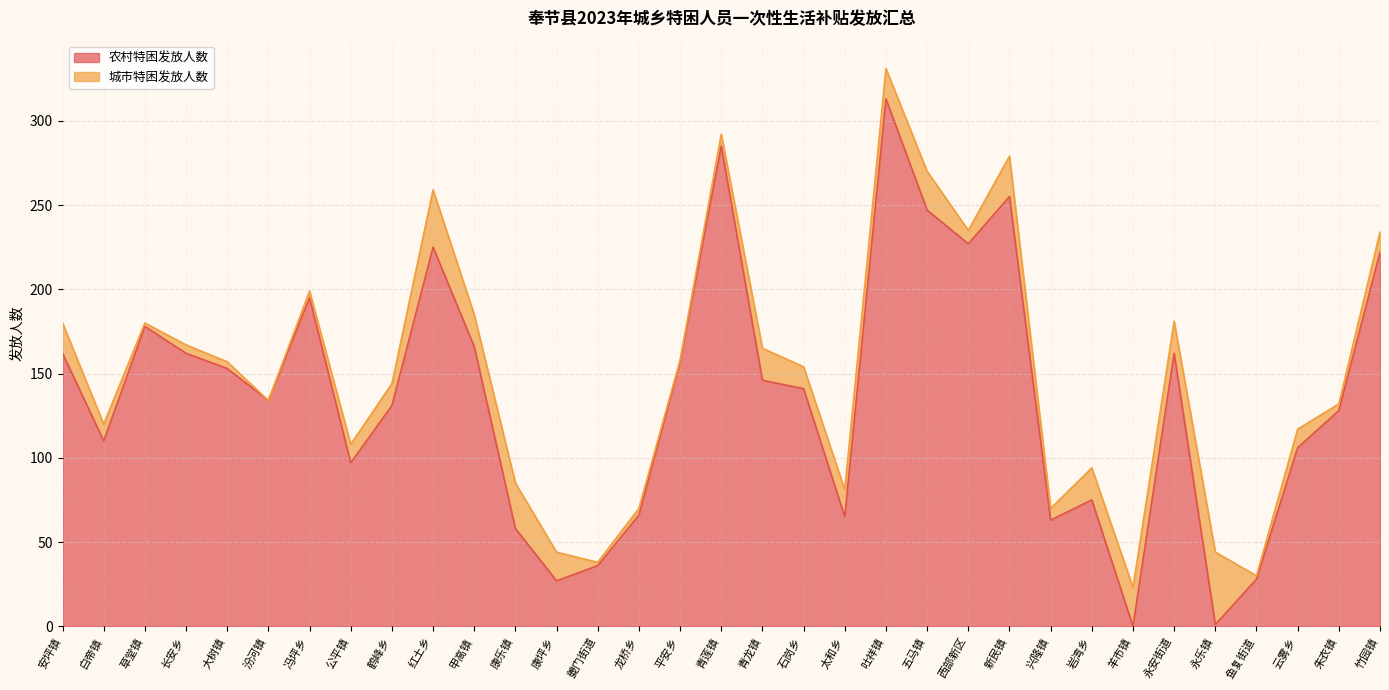

Does the chart display data point markers on the line(s)?

No